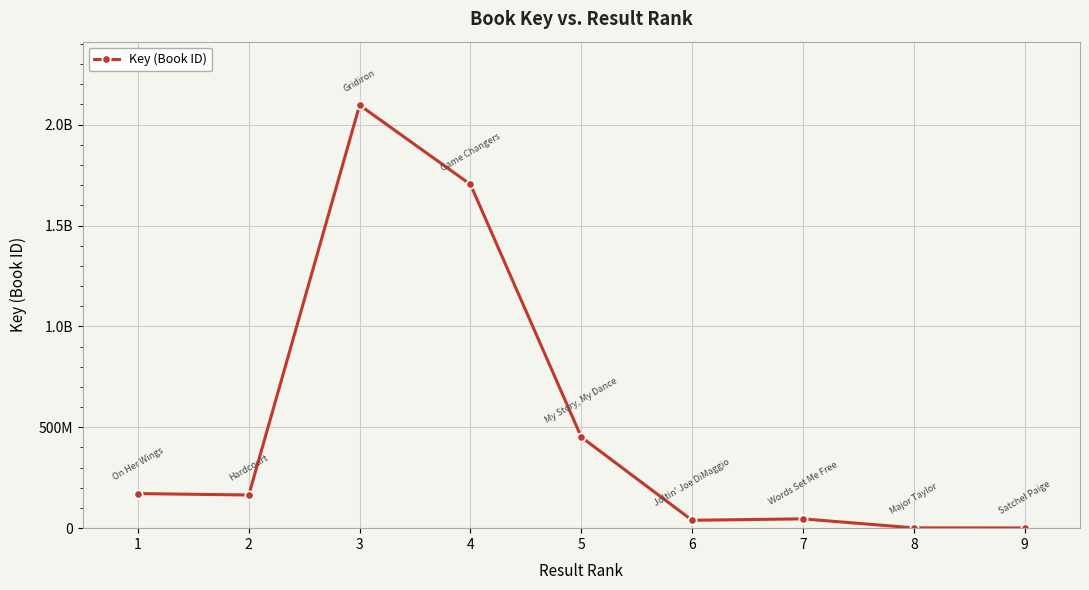

What is the smallest value displayed?

1061673